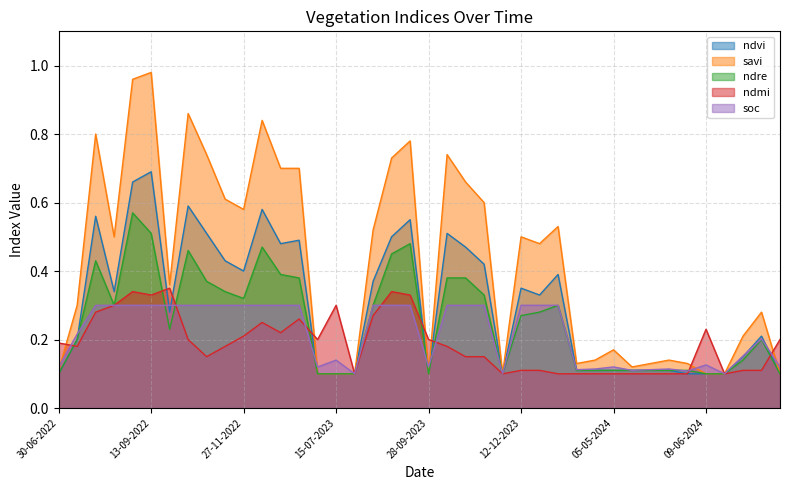

Is it true that ndvi equals 0.5 at 28-10-2022?

True